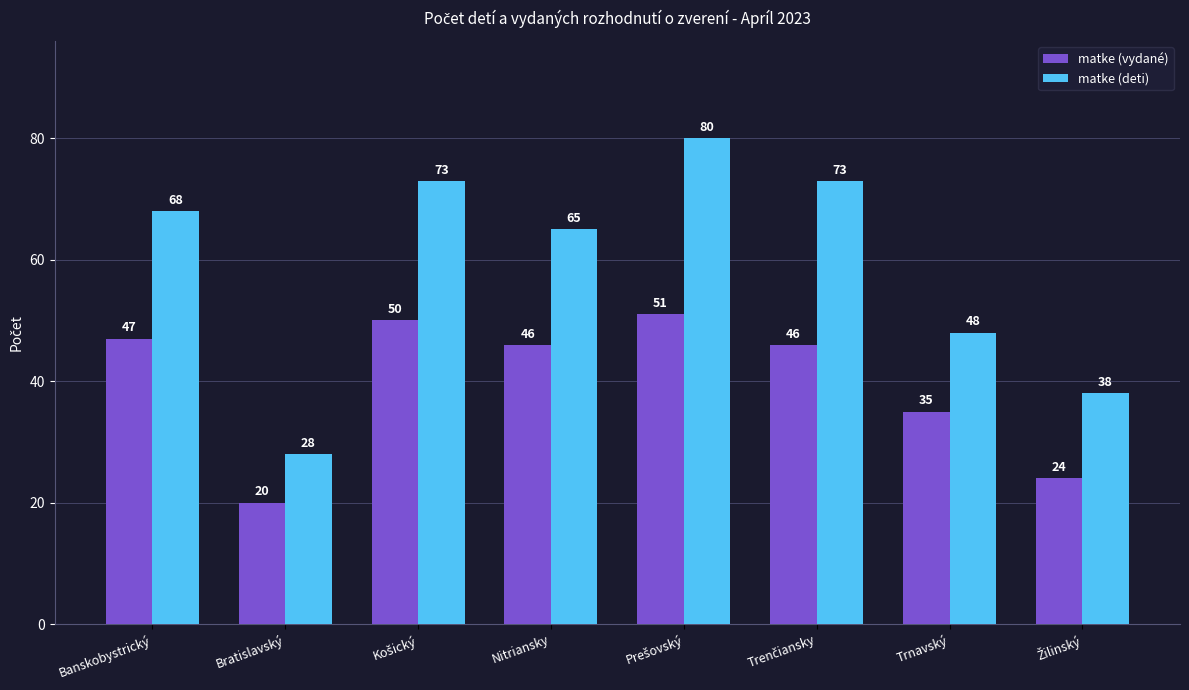

What is the average value of the matke (vydané) series?

40